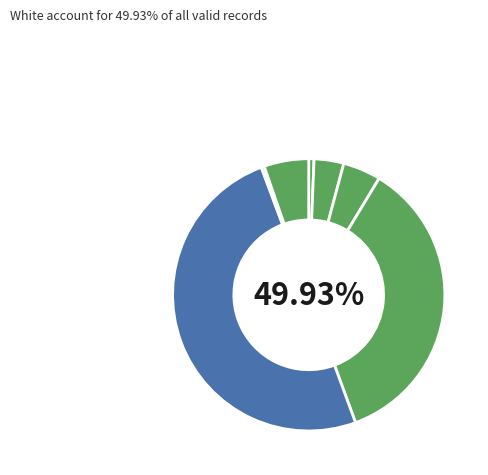

Which has a higher value, White or Asian?

White